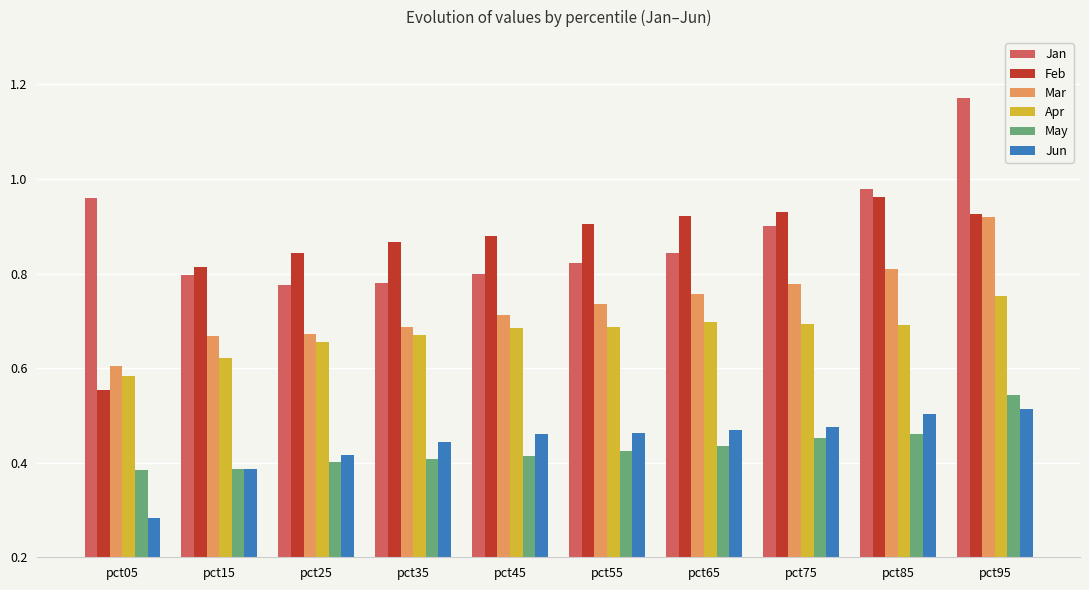

Between pct05 and pct85, which series saw the biggest shift?

Feb